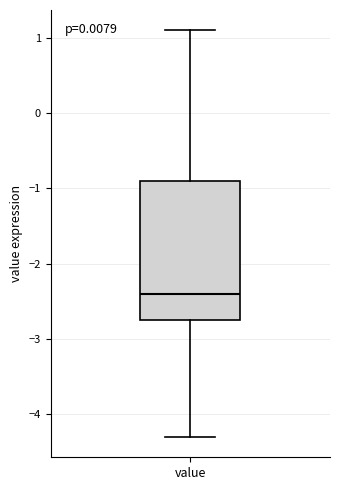

Read this box plot against the y-axis: the position of the median line, the range covered by the box, and the ends of both whiskers. The values are not printed on the chart, so give them approximately, as read against the axis.

median -2.4, box -2.7 to -0.9, whiskers -4.3 to 1.1